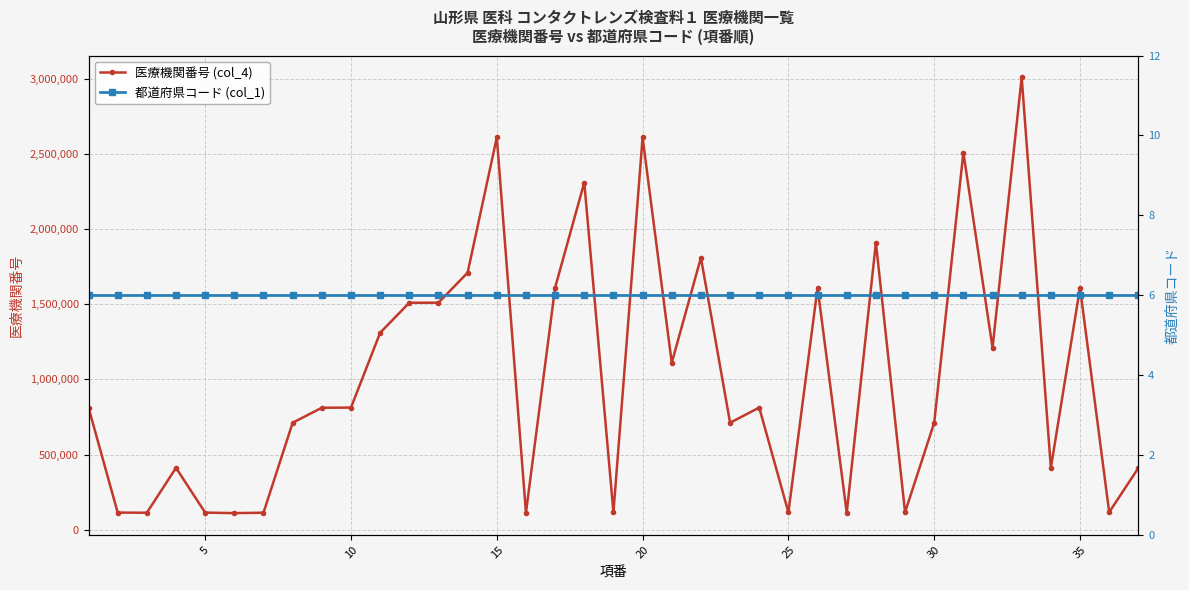

How many values in the 医療機関番号 (col_4) series are below 812448?

18